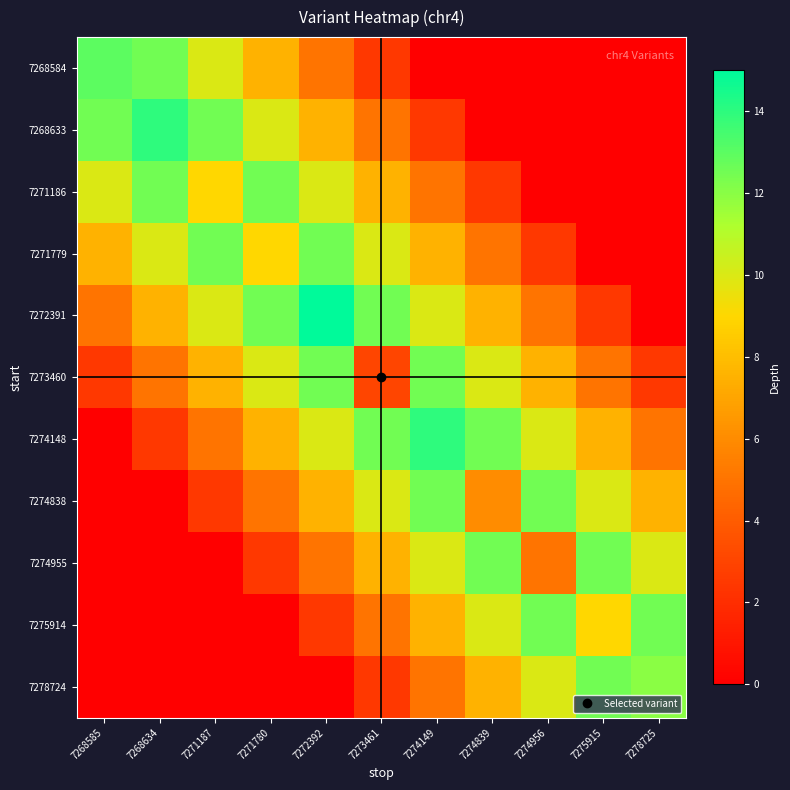

List the series in order of their peak value, lowest first.

7271186, 7271779, 7273460, 7274838, 7274955, 7275914, 7278724, 7268584, 7268633, 7274148, 7272391